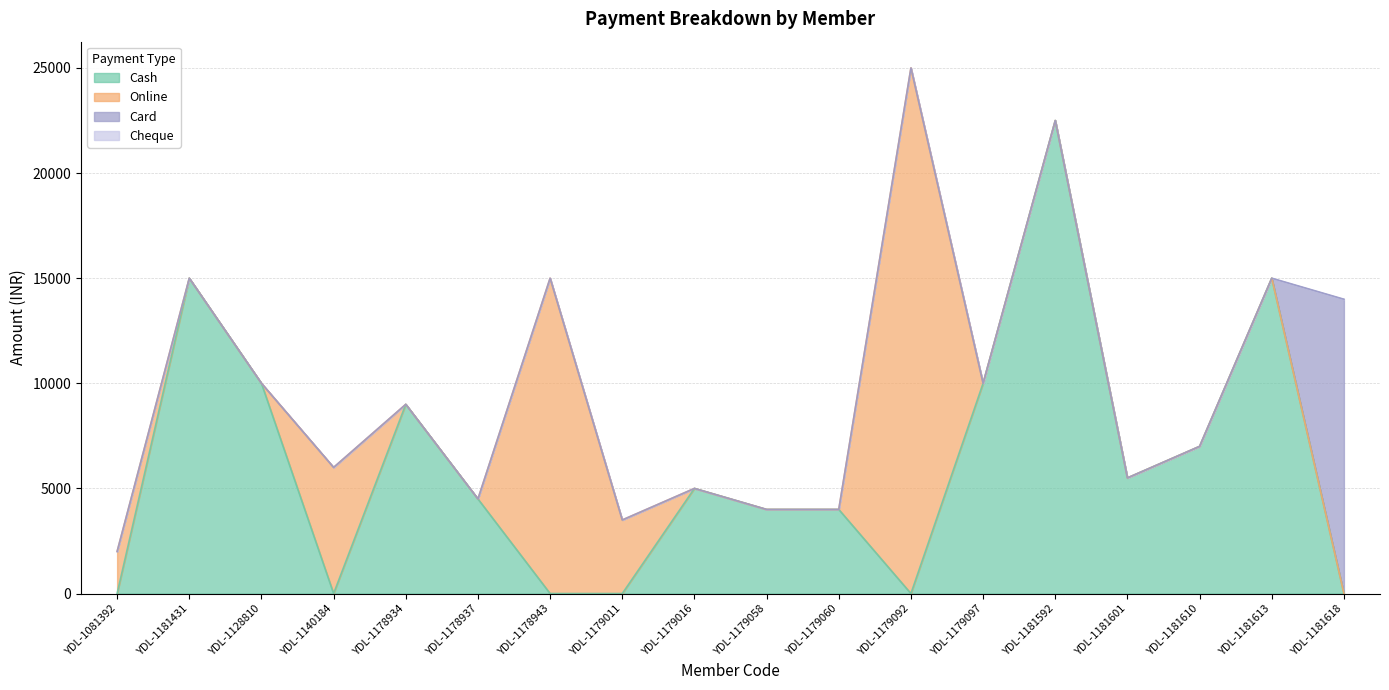

Is it true that Card equals 4925 at YDL-1179092?

False